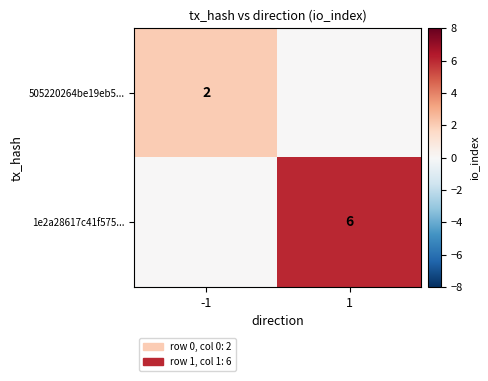

Is it true that 505220264be19eb5... equals 2 at -1?

True